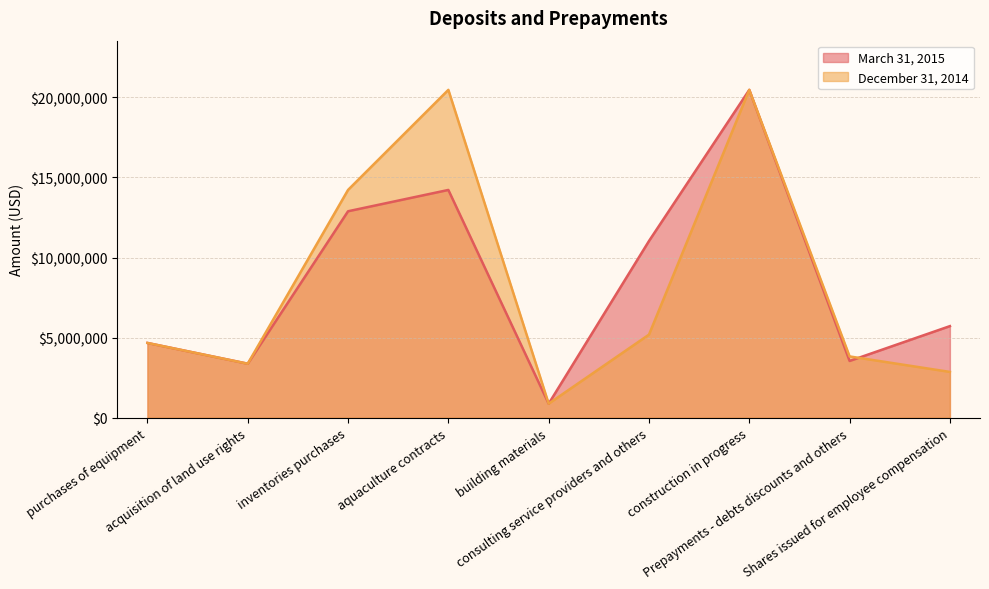

Which has a higher value, construction in progress or inventories purchases?

construction in progress